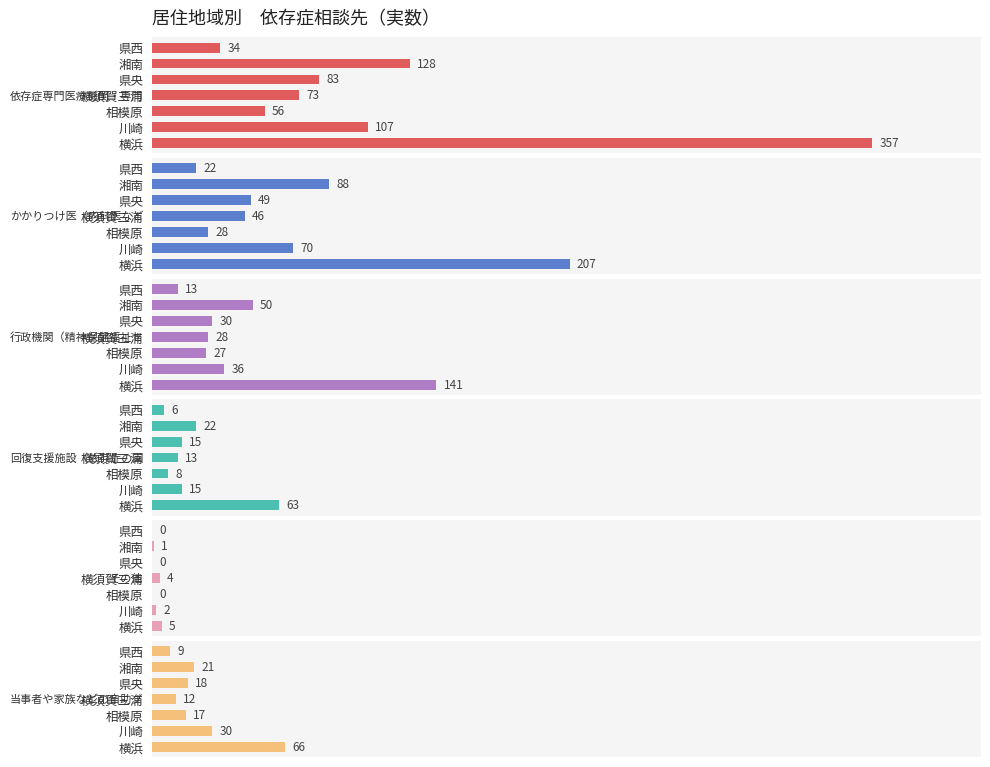

Reading left to right, transcribe all the data shown in this chart.

依存症専門医療機関・専門クリニック: 357	107	56	73	83	128	34
かかりつけ医（内科医など）: 207	70	28	46	49	88	22
行政機関（精神保健福祉センター、保健所など）: 141	36	27	28	30	50	13
回復支援施設（依存症の回復のための通所・入所施設）: 63	15	8	13	15	22	6
その他: 5	2	0	4	0	1	0
当事者や家族などの自助グループ: 66	30	17	12	18	21	9